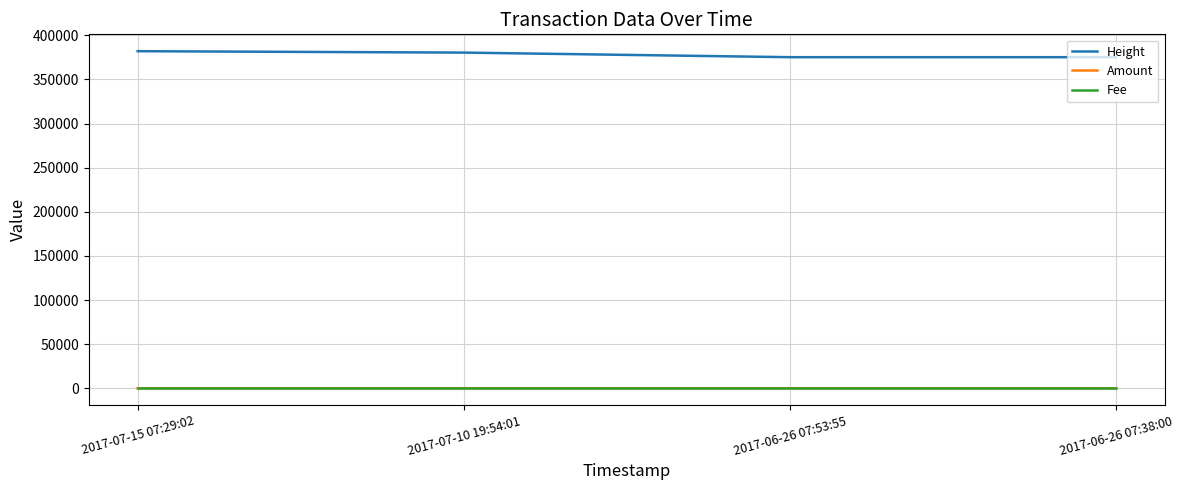

True or false: Amount and Height intersect in this chart.

False